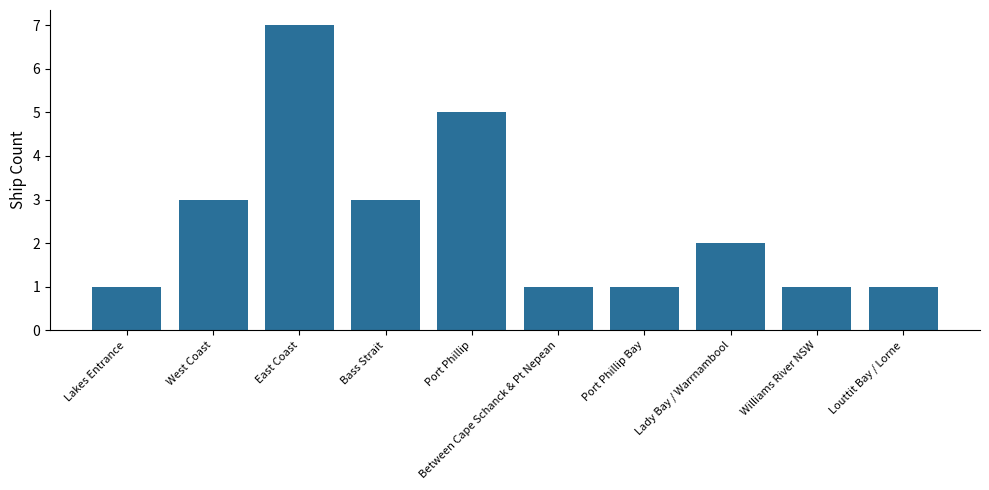

What is the change in value from Bass Strait to Between Cape Schanck & Pt Nepean?

-2